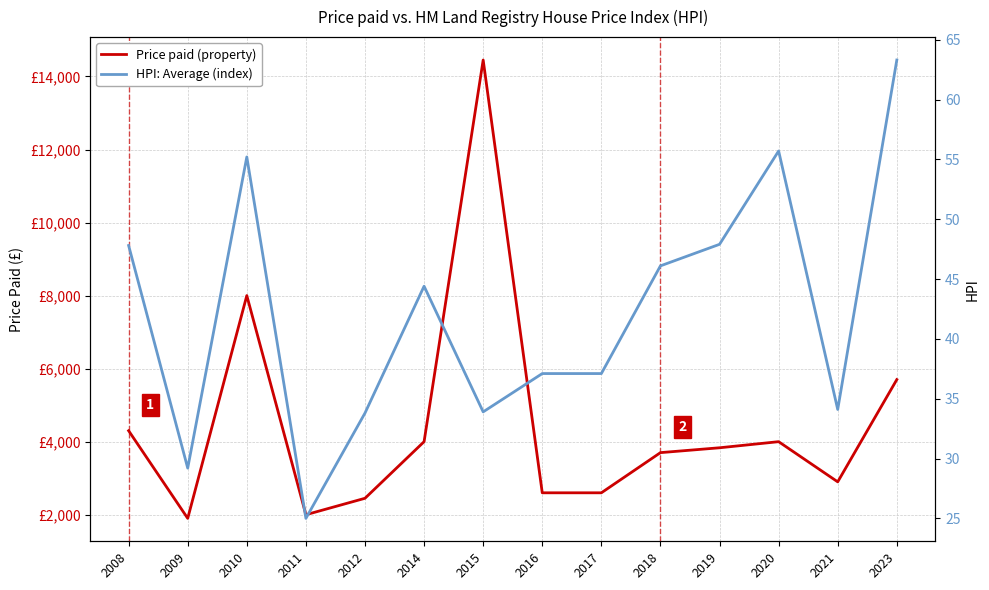

What is the average value of the HPI (index) series?

42.2